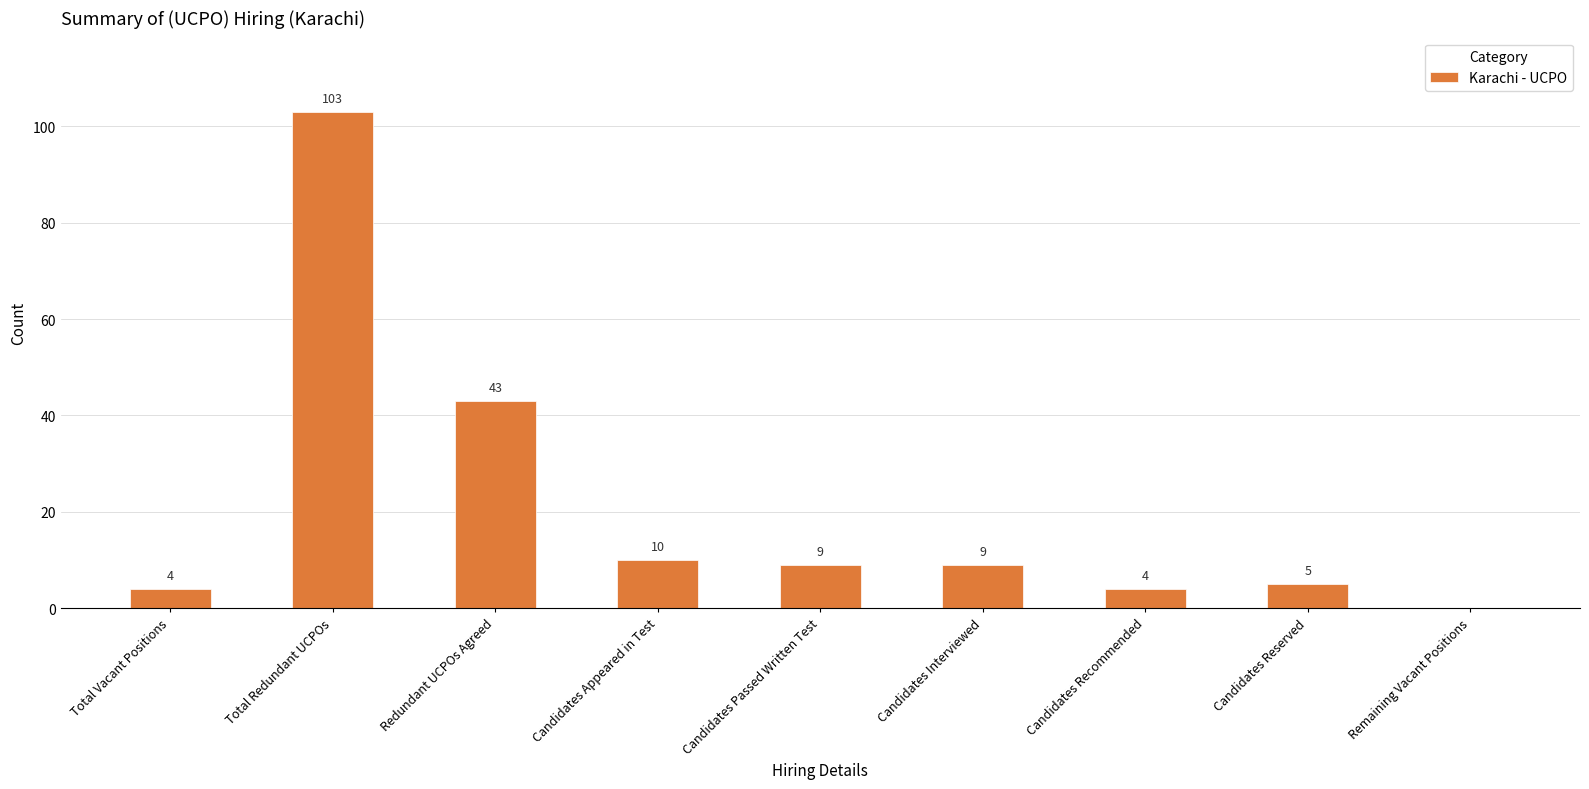

The chart shows a value of 143 at Total Redundant UCPOs. True or false?

False